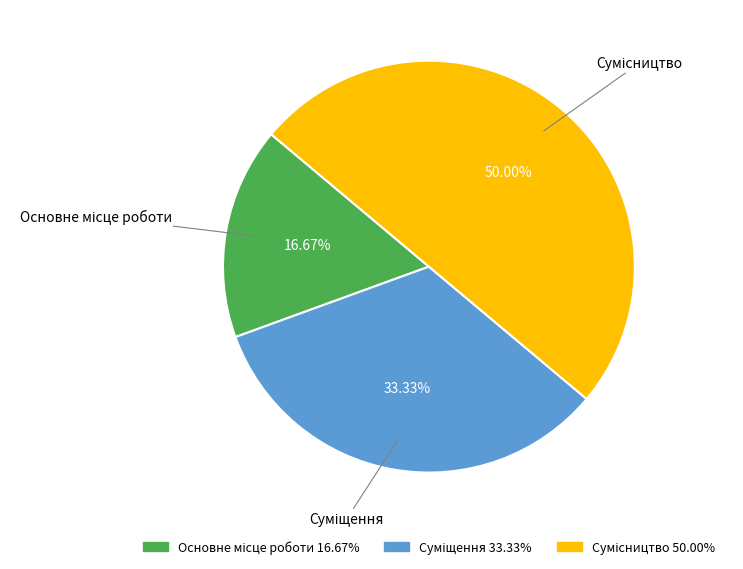

Combined, what portion of the pie is Сумісництво and Суміщення?

83.3%